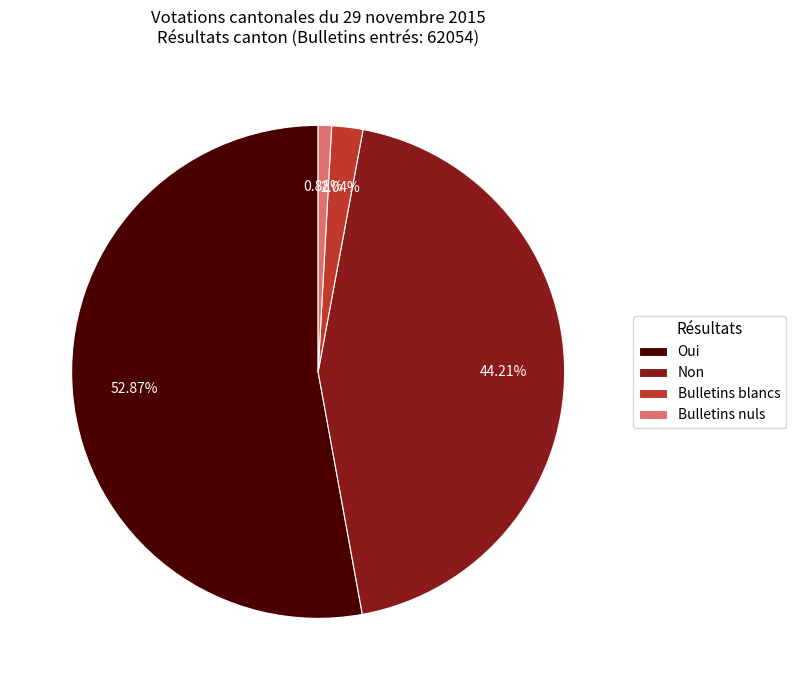

Is there a majority slice in this chart?

Yes